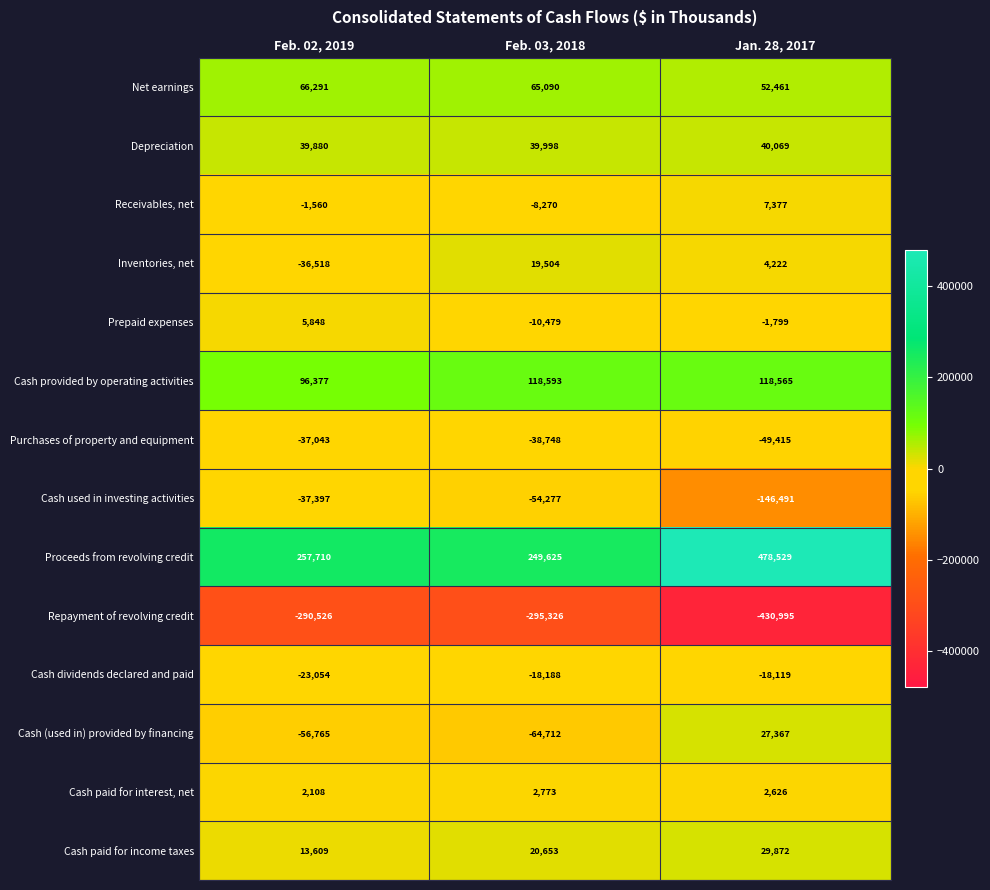

At Feb. 02, 2019, list the series in order from largest to smallest.

Proceeds from revolving credit, Cash provided by operating activities, Net earnings, Depreciation, Cash paid for income taxes, Prepaid expenses, Cash paid for interest, net, Receivables, net, Cash dividends declared and paid, Inventories, net, Purchases of property and equipment, Cash used in investing activities, Cash (used in) provided by financing, Repayment of revolving credit